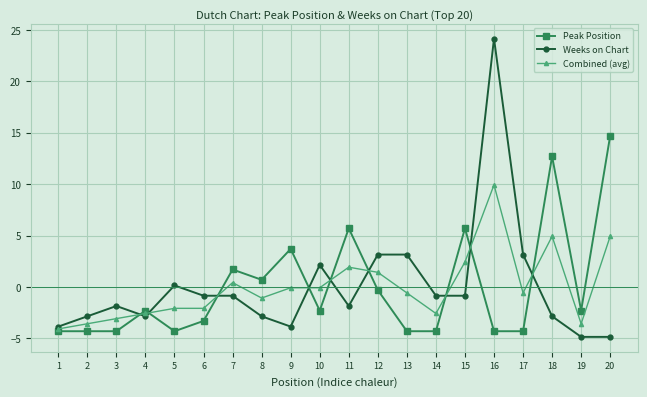

At which category is the sum across all series the highest?

16